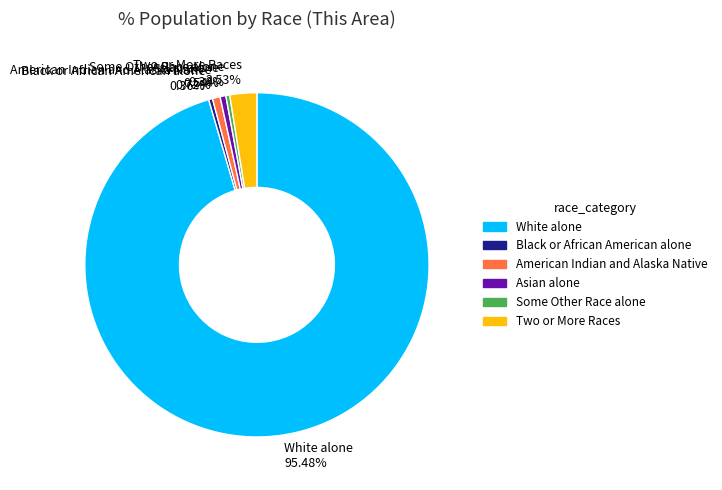

What is the majority slice?

White alone